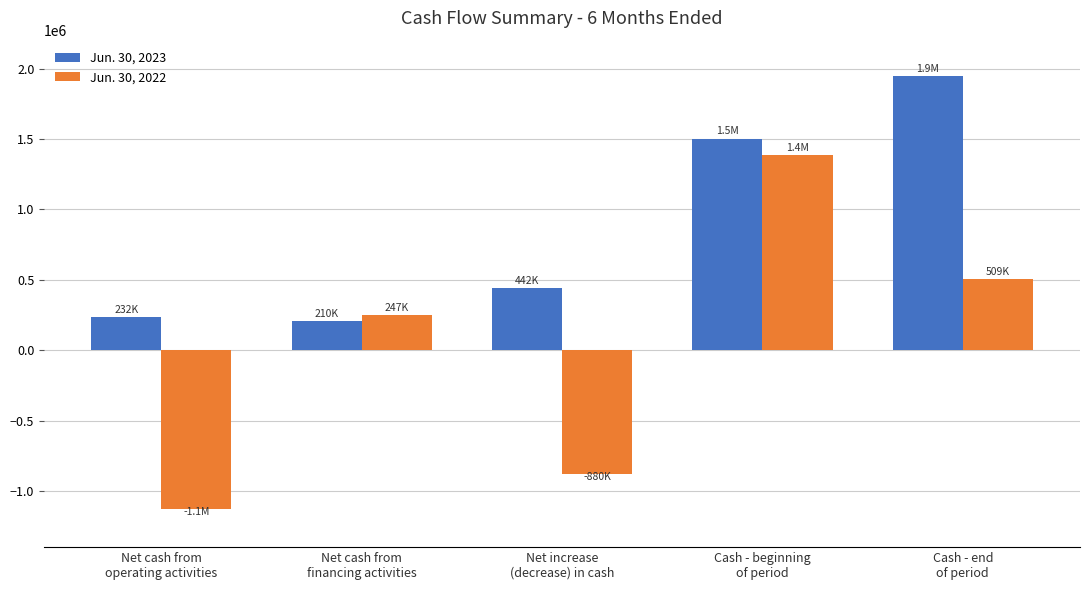

Reading left to right, extract all data points from this chart.

Jun. 30, 2023: 232492	209500	441992	1504225	1946217
Jun. 30, 2022: -1127016	247323	-879693	1388307	508614